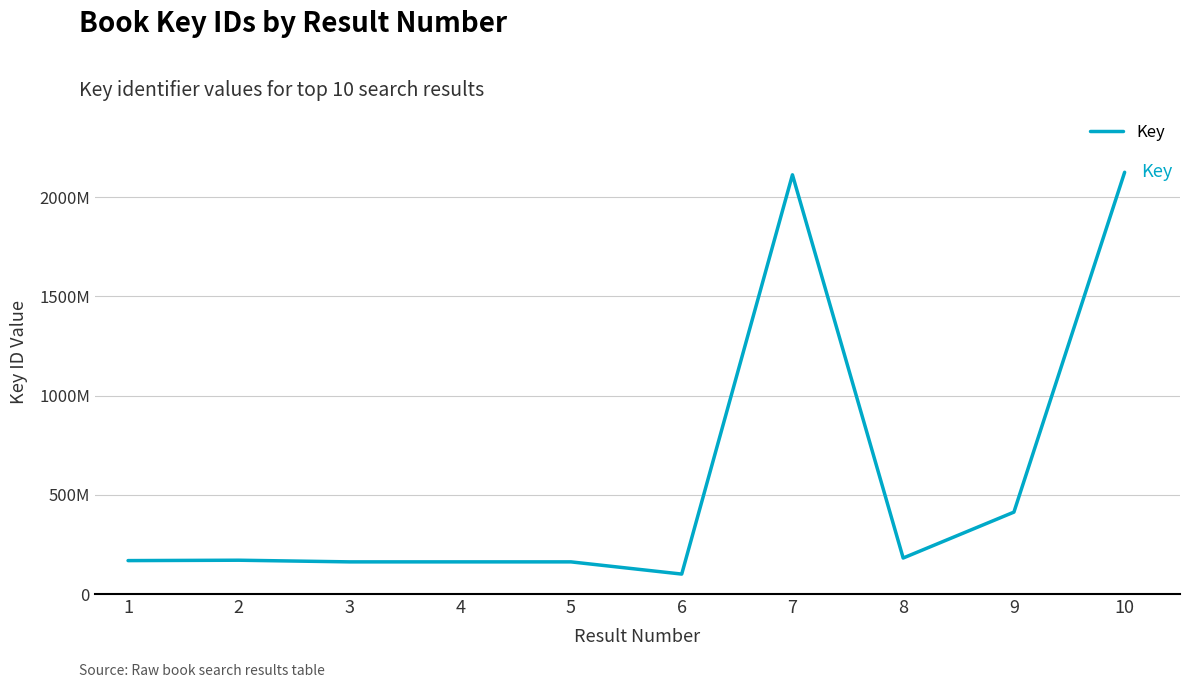

Where is the data nearest to the value 1112579462?

9